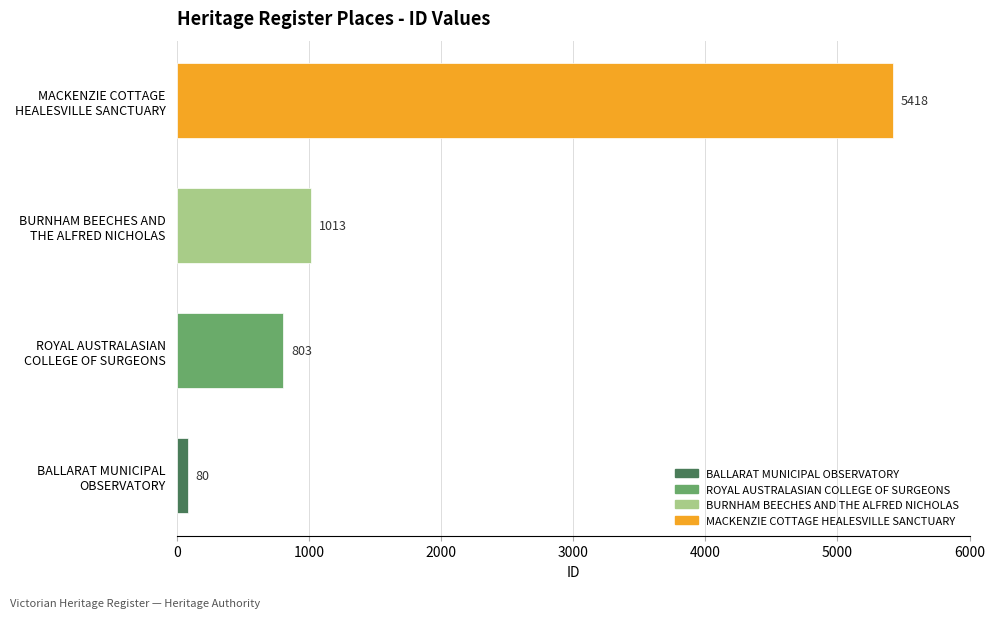

Does the chart contain stacked bars?

No